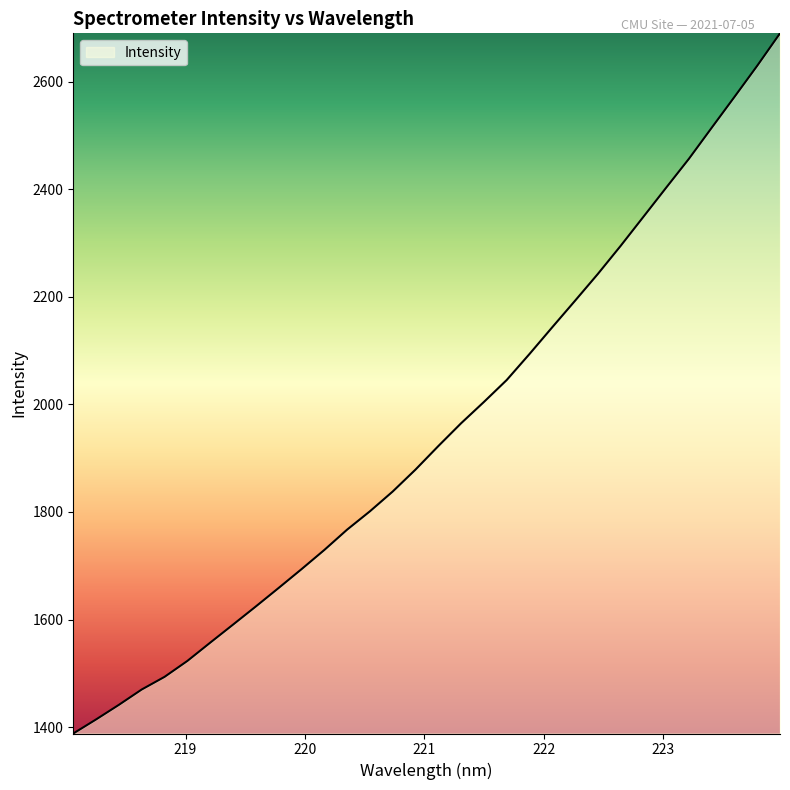

Reading left to right, what are all the values shown in this chart?

1388.1	1414.3	1441.4	1469.9	1493.4	1523.1	1557.0	1590.6	1624.3	1658.7	1693.6	1729.3	1767.1	1801.2	1838.0	1878.8	1922.5	1964.9	2004.5	2045.3	2093.7	2143.5	2192.8	2242.5	2294.7	2348.8	2403.0	2456.8	2514.5	2571.8	2629.8	2690.1